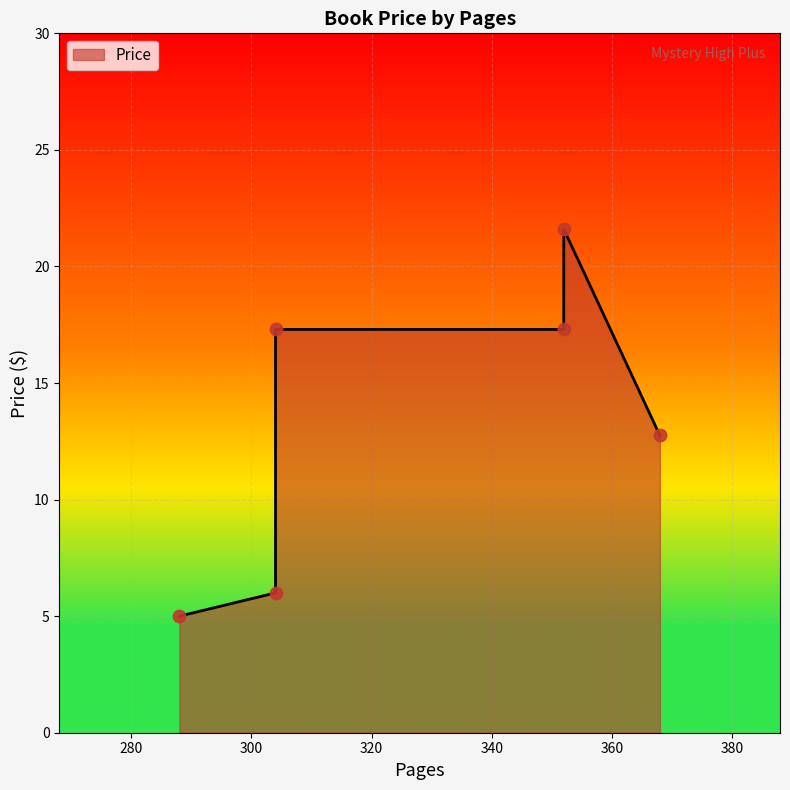

Approximately how many times larger is the value at 304 compared to 288?

1.2